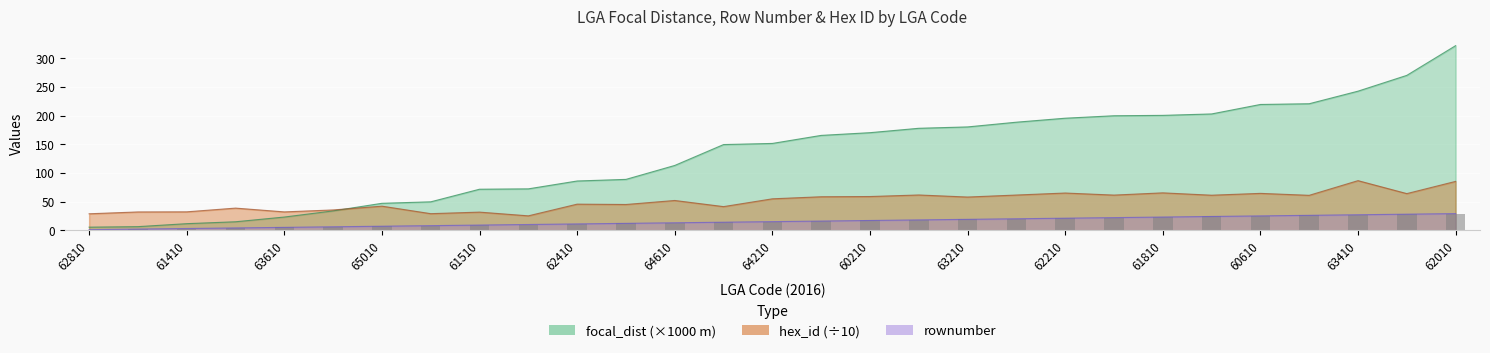

Reading left to right, what are all the values shown in this chart?

1	2	3	4	5	6	7	8	9	10	11	12	13	14	15	16	17	18	19	20	21	22	23	24	25	26	27	28	29